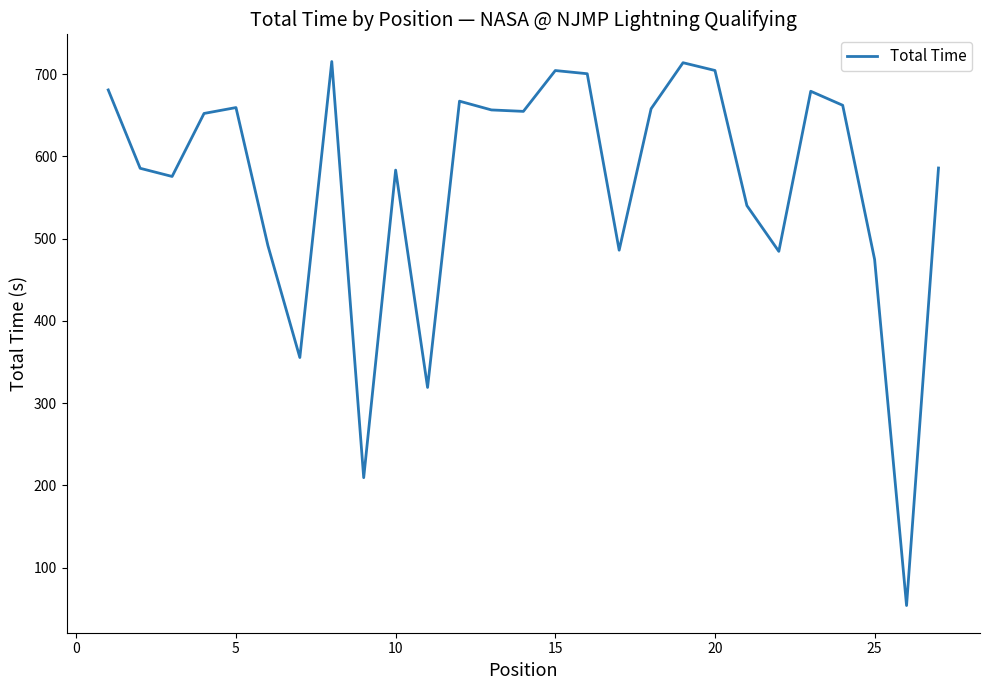

What is the difference between the maximum and minimum values?

661.3